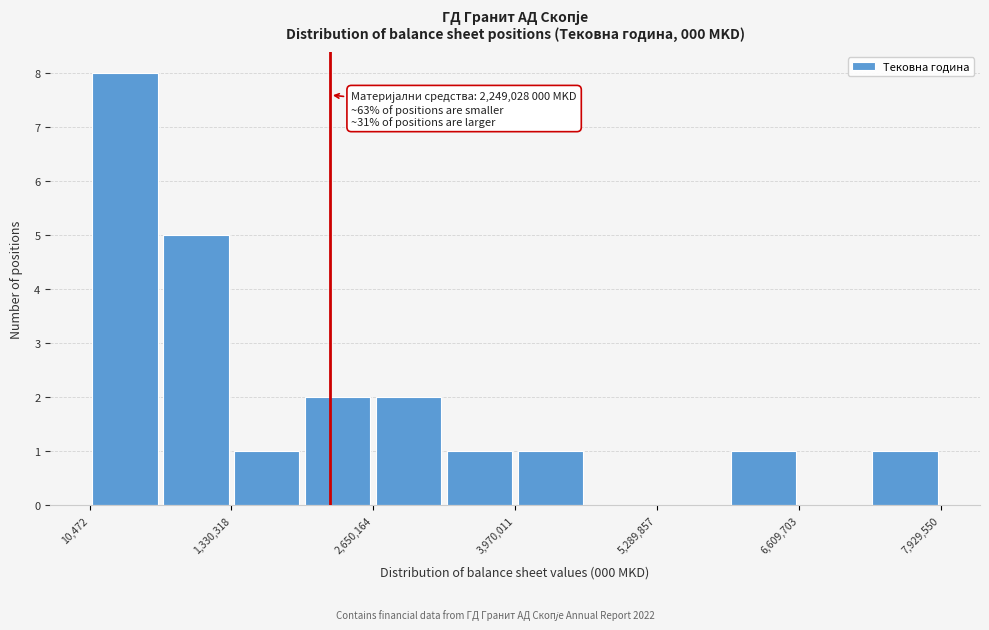

Read against the x-axis, roughly where is the centre of the tallest bar?

400000